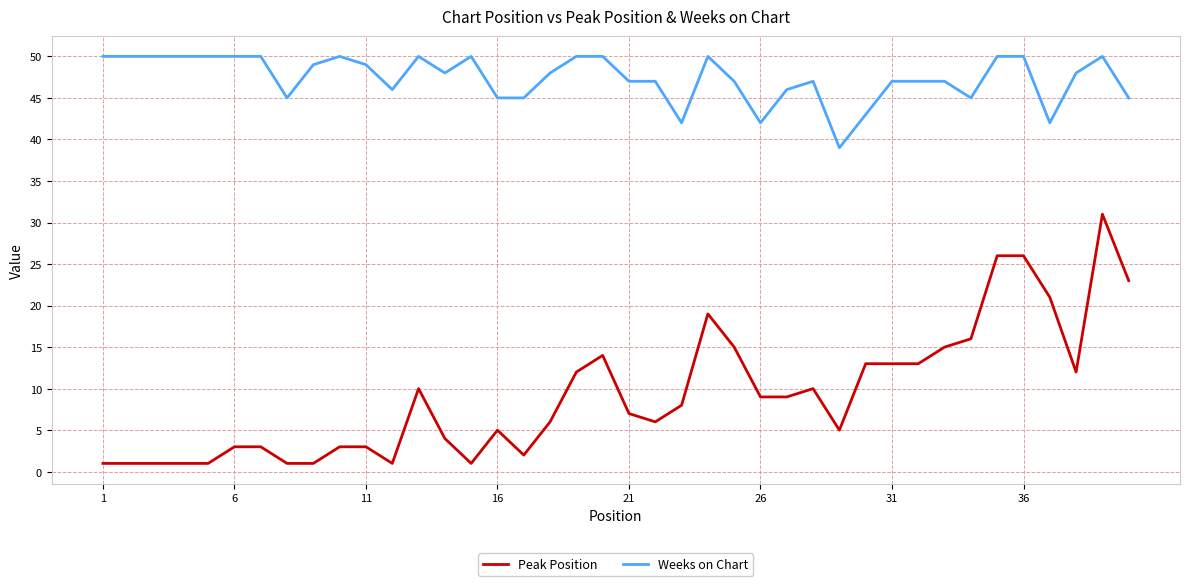

Which series has the largest total across all categories?

Weeks on Chart